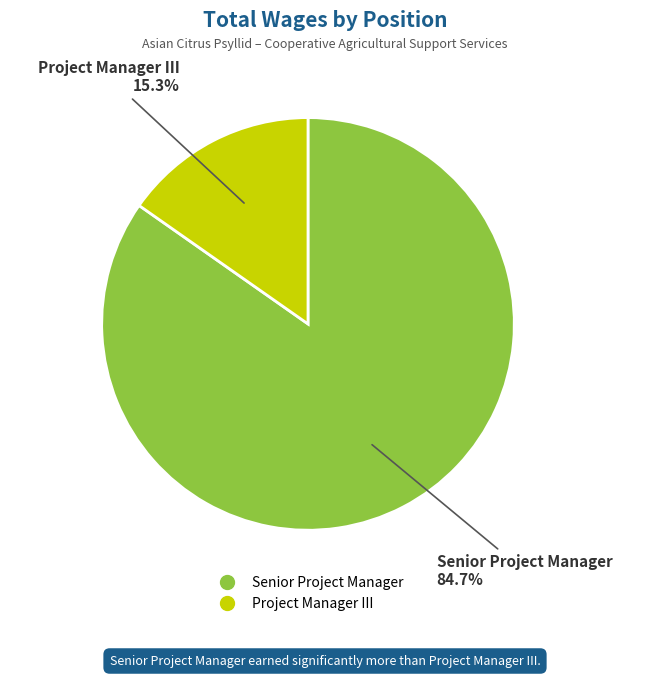

To the nearest percent, what is the difference between the largest and smallest slice percentages?

69%